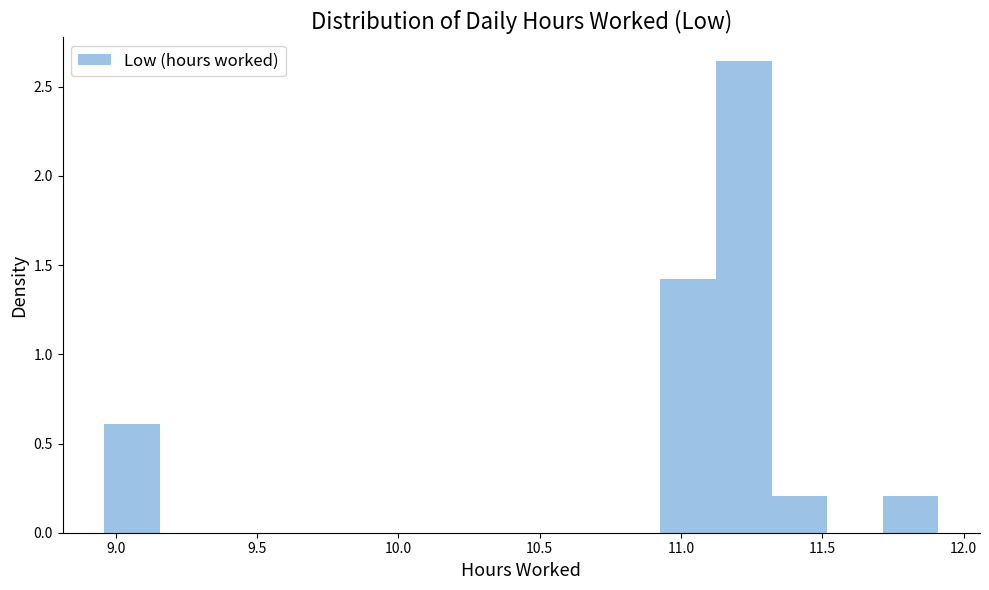

Around what value on the x-axis is the tallest bar? Give the approximate position of its centre, as read against the axis.

11.20